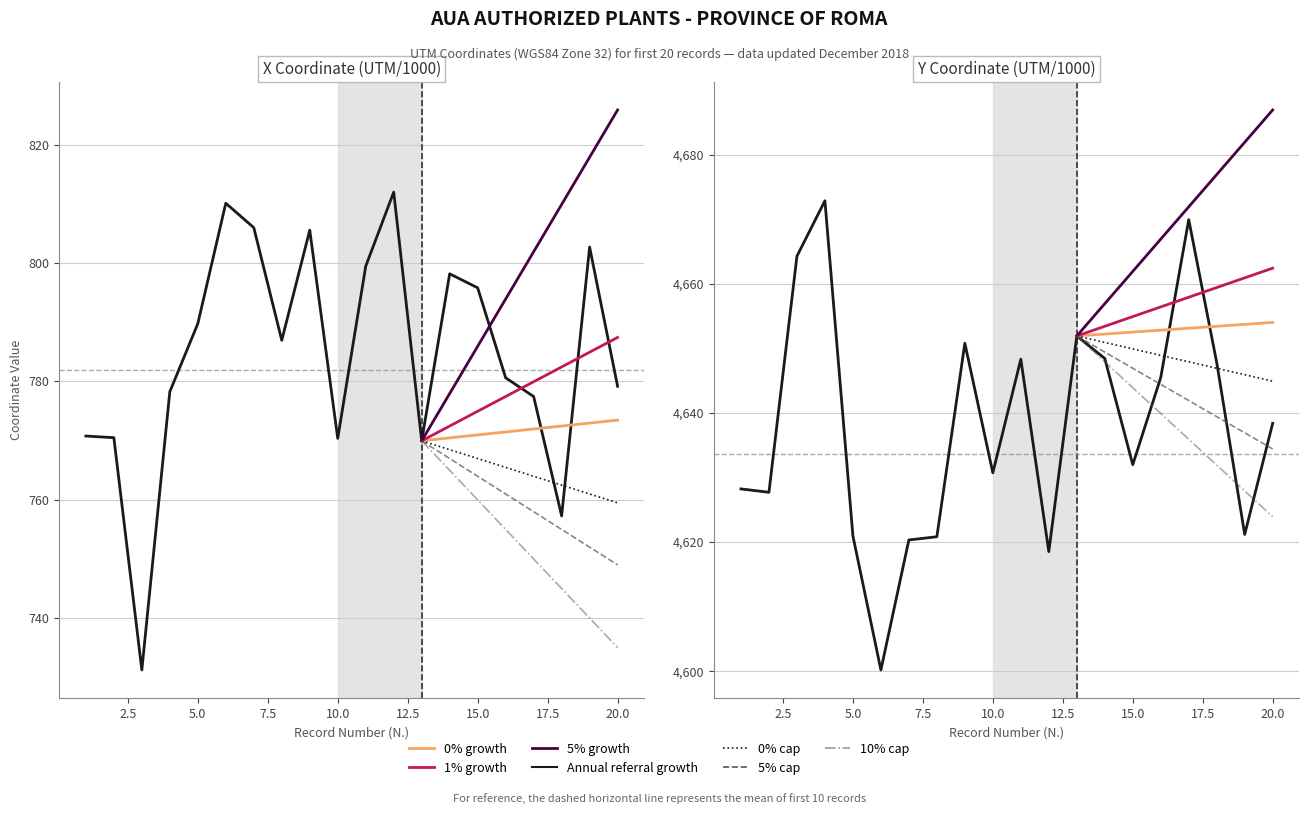

What is the total value across all series at 6?

5410.3